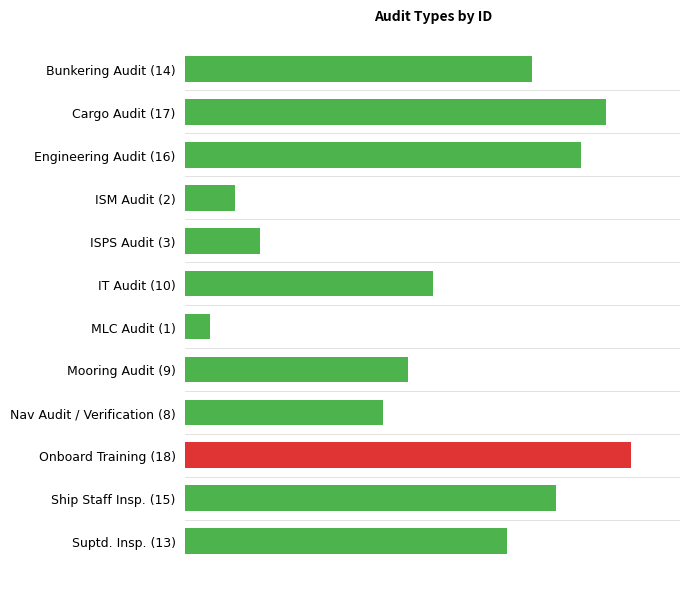

Which label corresponds to the smallest value in the chart?

MLC Audit (1)